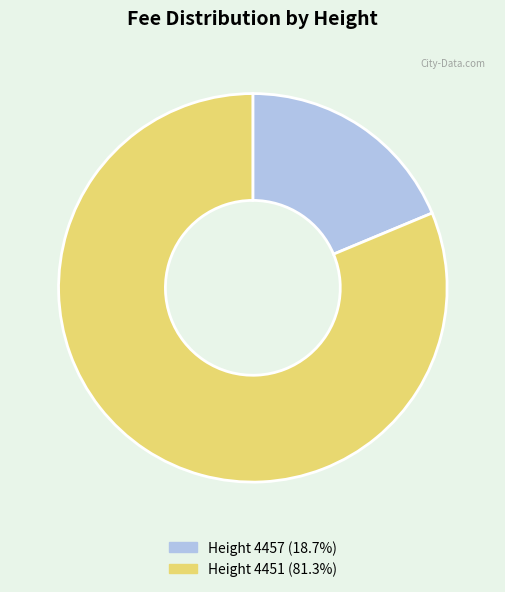

How many segments does this pie chart have?

2